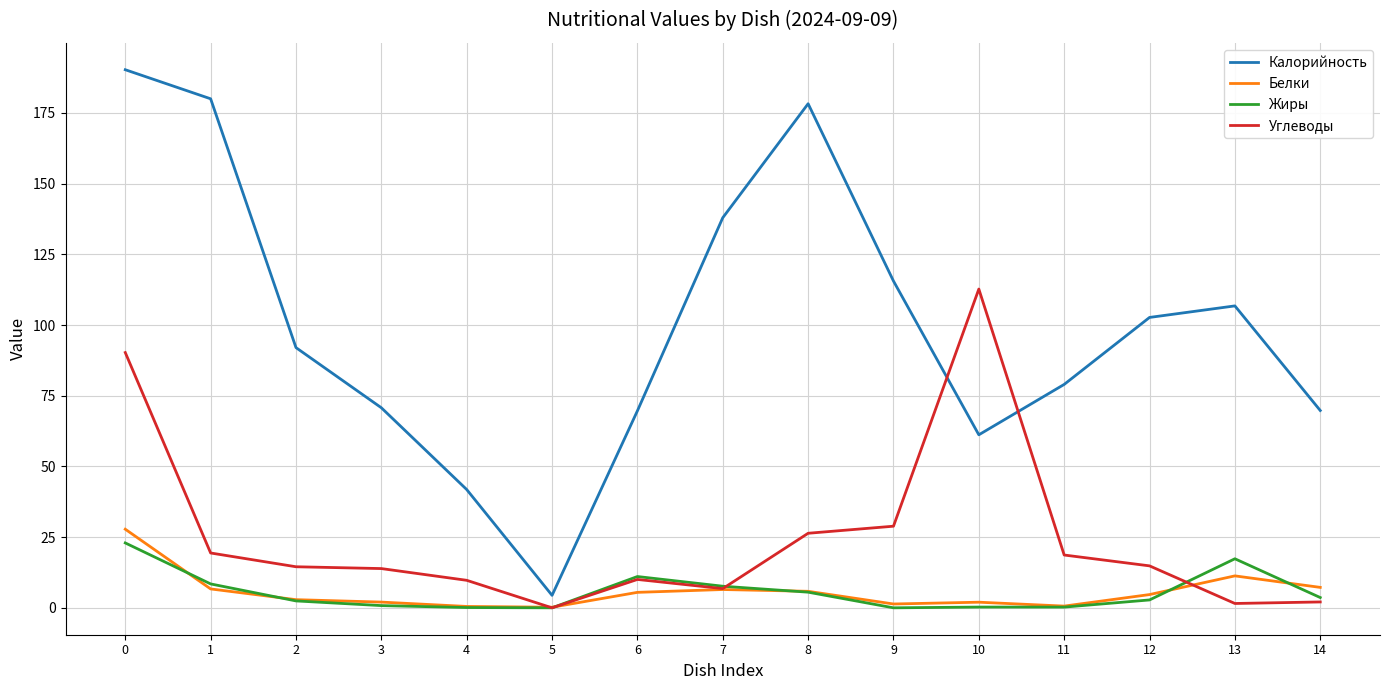

True or false: Калорийность has a value of 178.2 at 8.

True